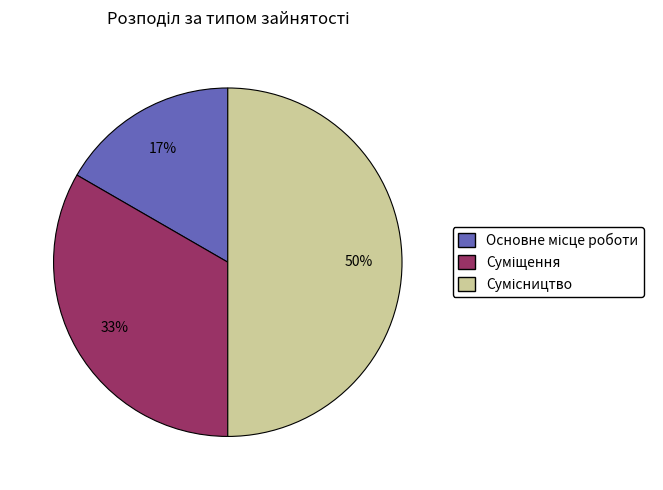

To the nearest percent, what is the difference between the largest and smallest slice percentages?

33%